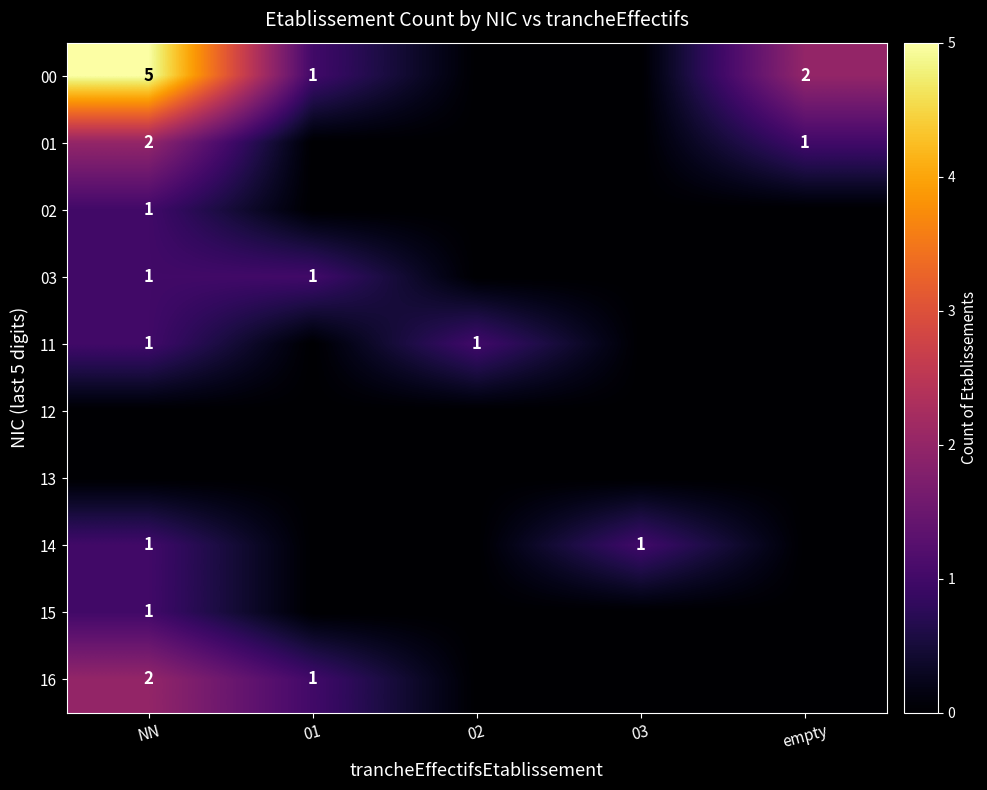

The 14 series shows 1 at NN. True or false?

True